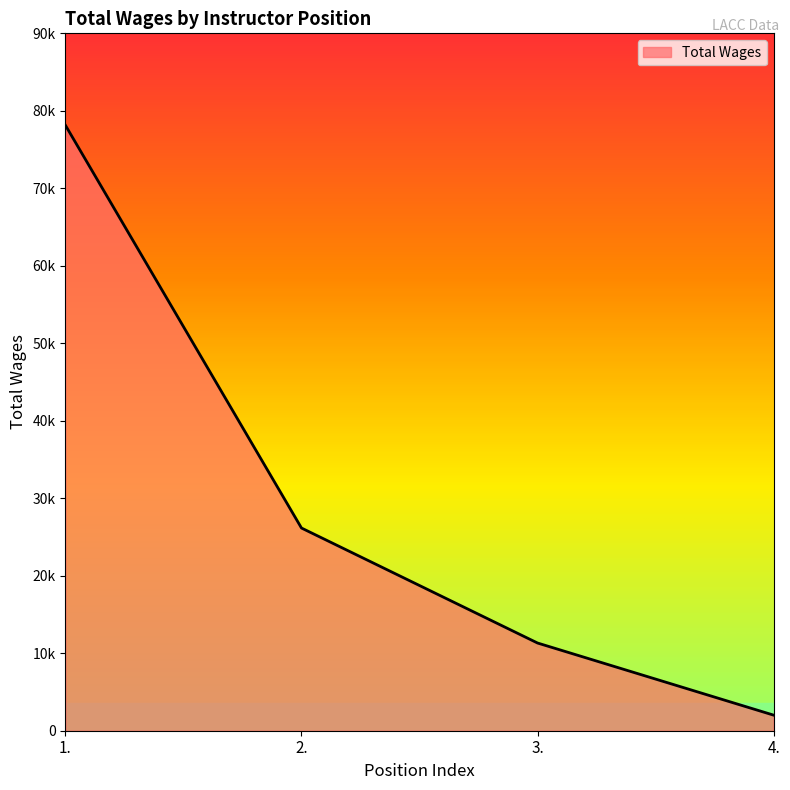

The value at 2. is 26159. True or false?

True